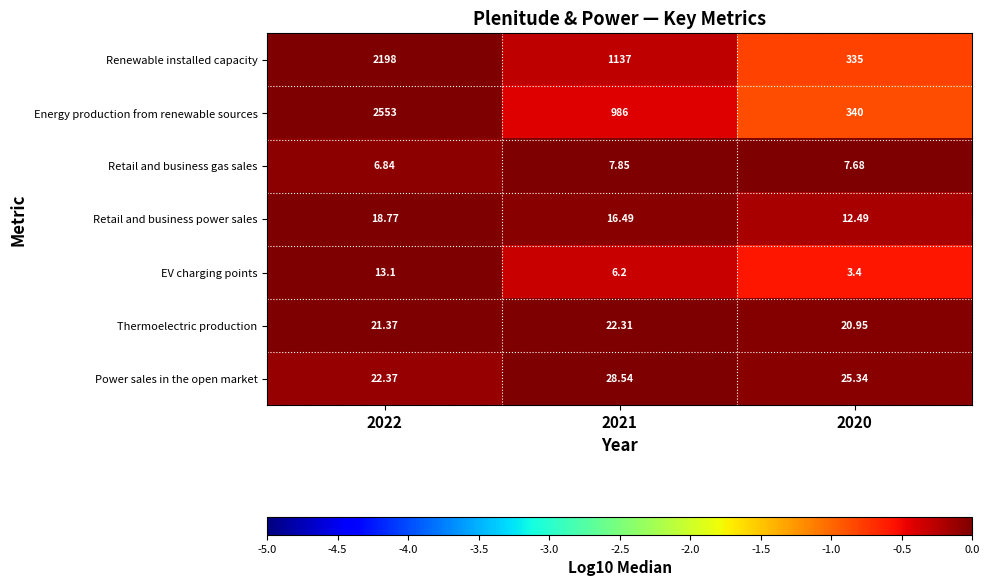

Is the value of Renewable installed capacity at 2020 greater than the value of Retail and business power sales at 2020?

Yes